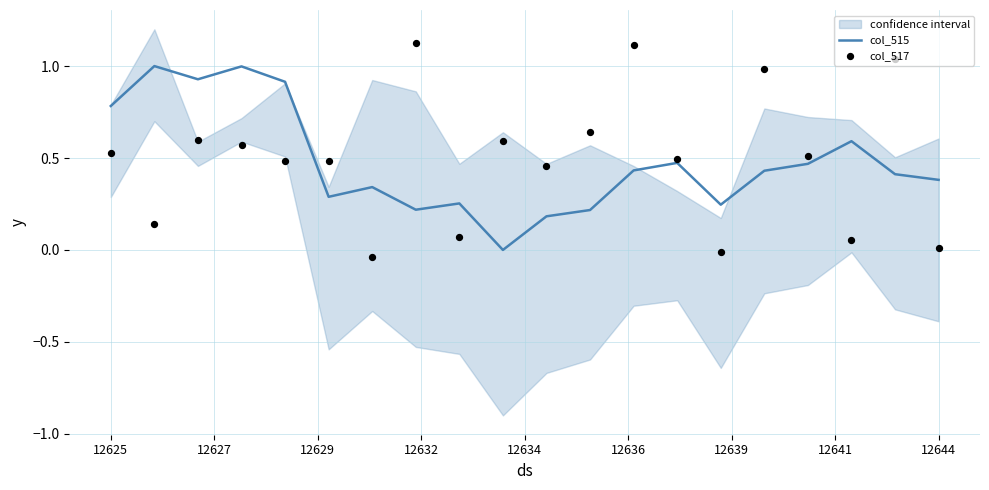

Which series contains the highest Y value?

col_517